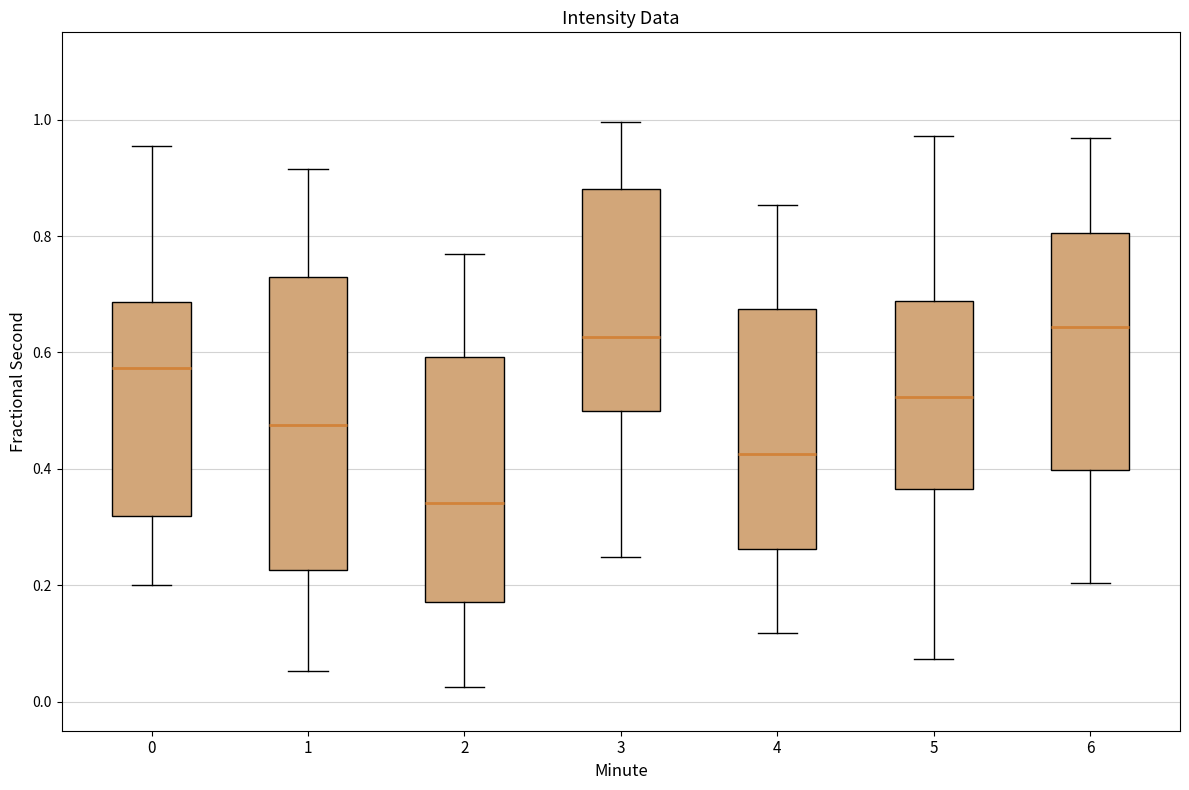

Which box's median line is the lowest?

2